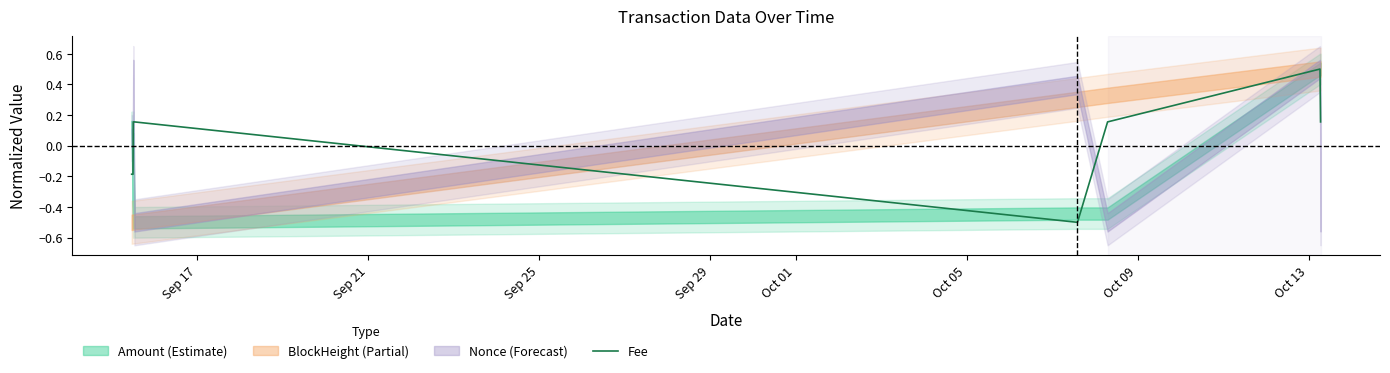

What is the maximum value for Fee?

0.5